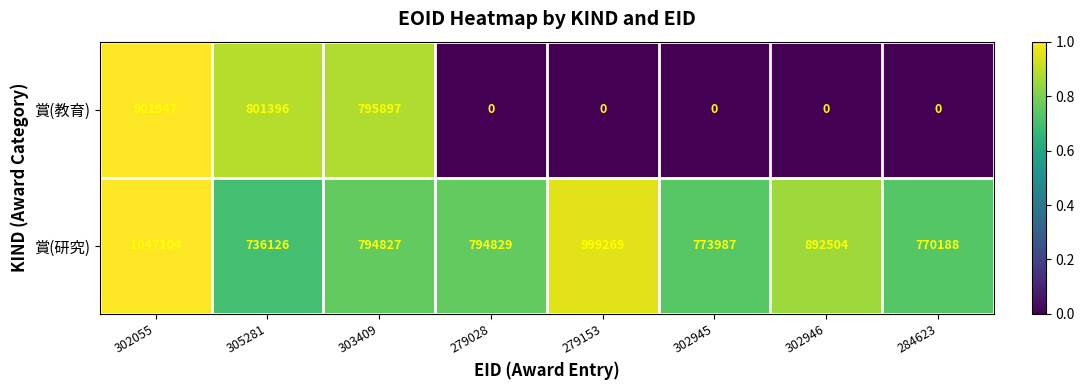

Rank the series at 302945 from lowest to highest value.

賞(教育), 賞(研究)